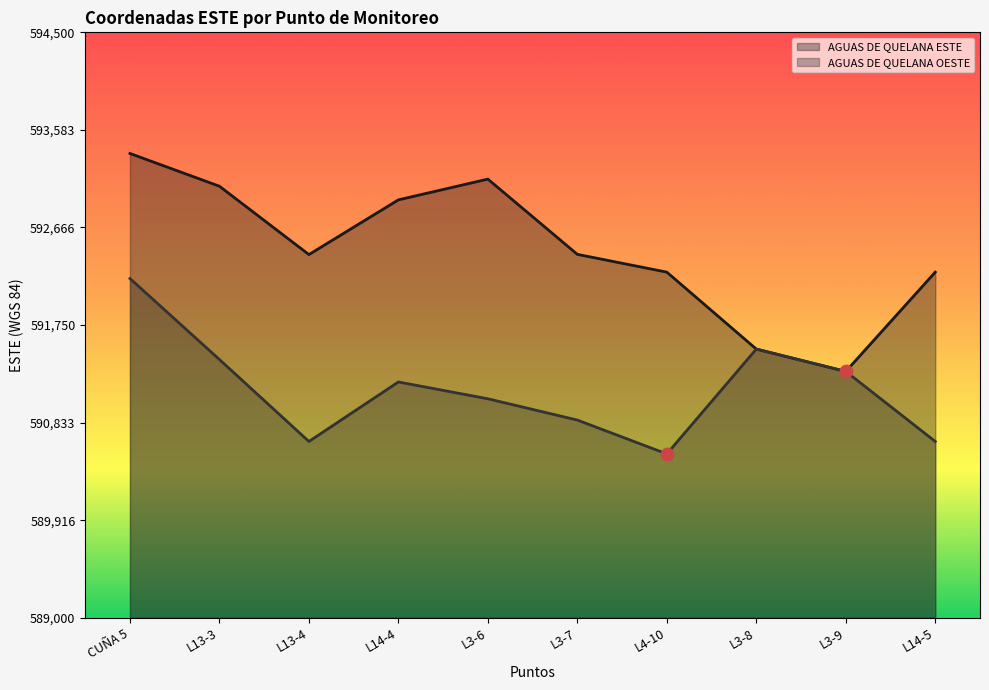

Which series has the widest spread of Y values?

AGUAS DE QUELANA ESTE